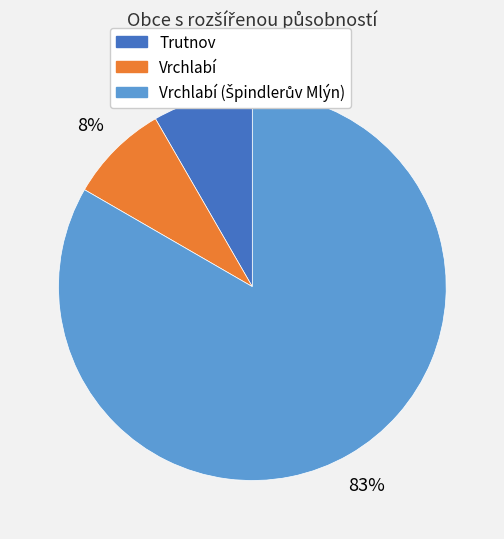

Combined, do Vrchlabí and Trutnov account for over 50%?

No